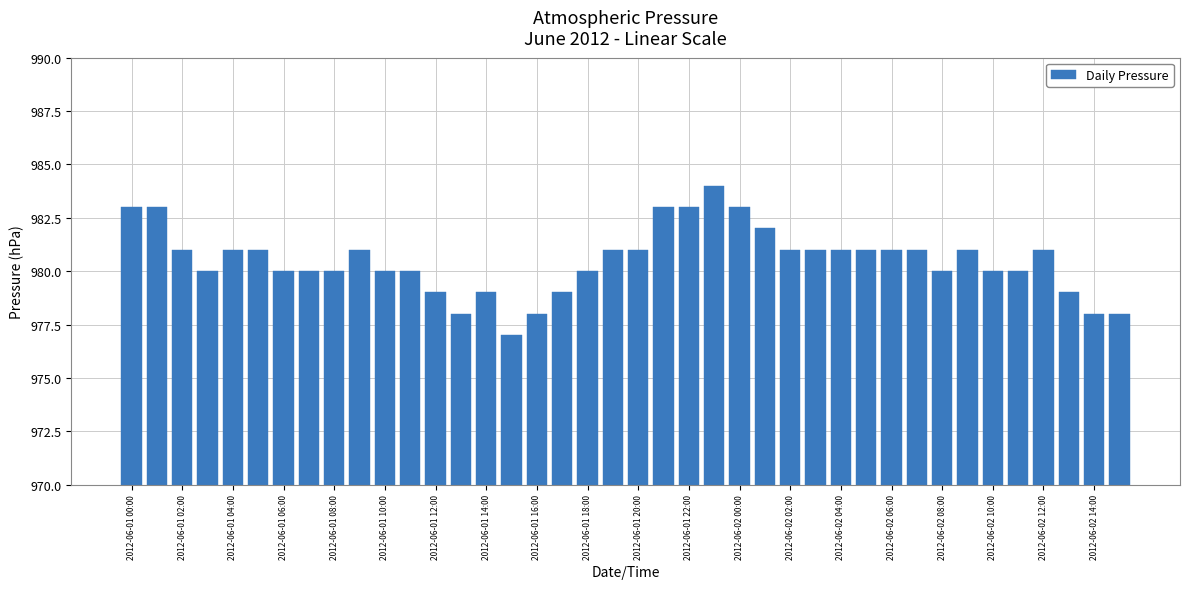

What is the greatest value displayed?

984